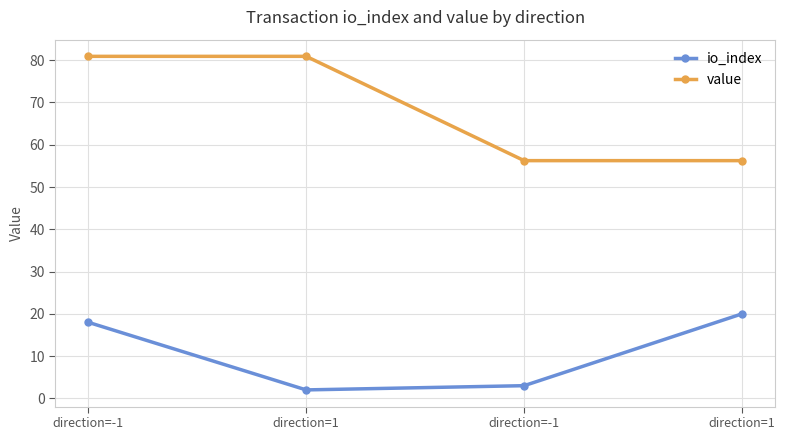

How many distinct data groups are displayed?

2